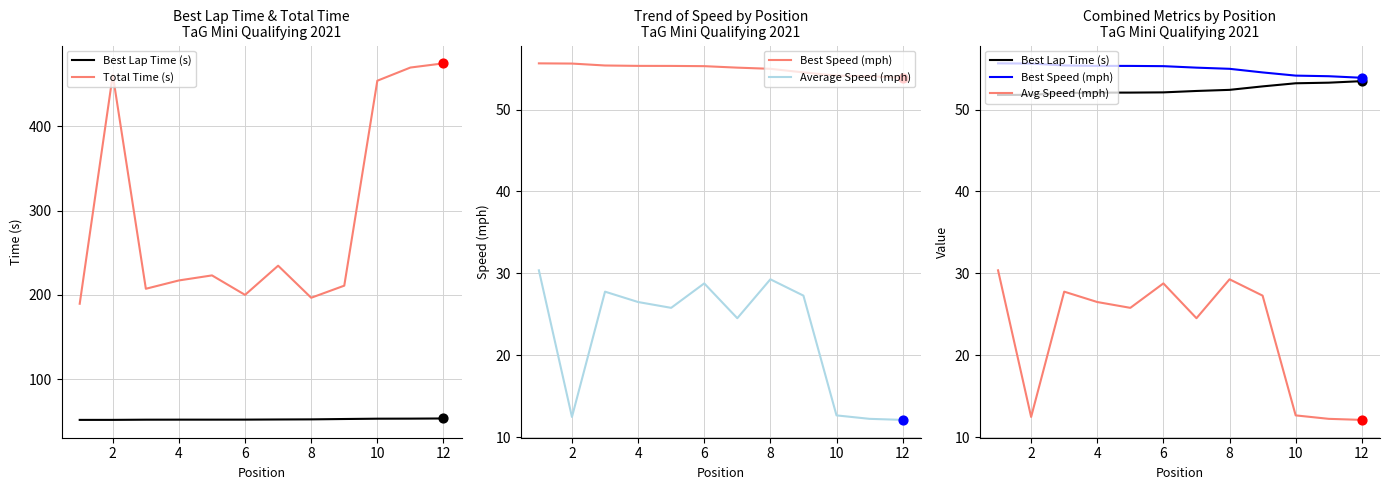

Is the value of Total Time (s) at 12 greater than the value of Best Speed (mph) at 14?

Yes